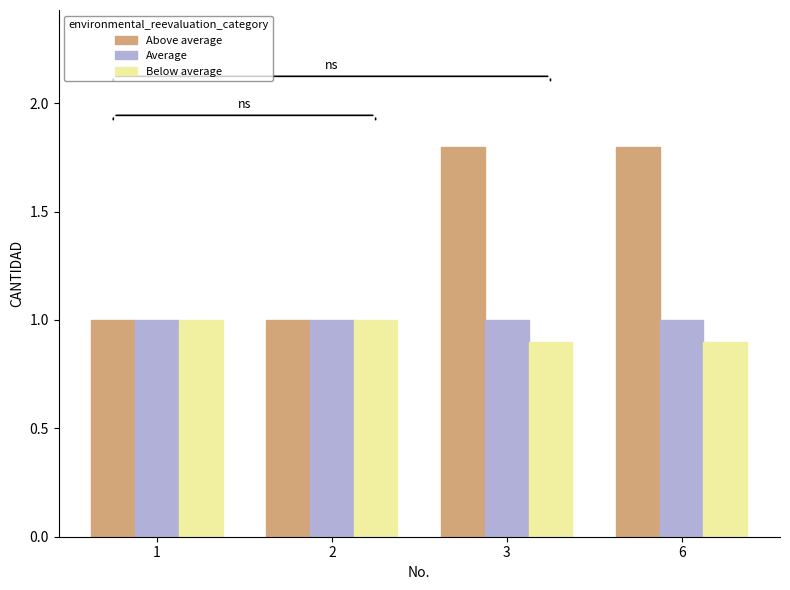

True or false: Above average has a value of 1.0 at 2.

True